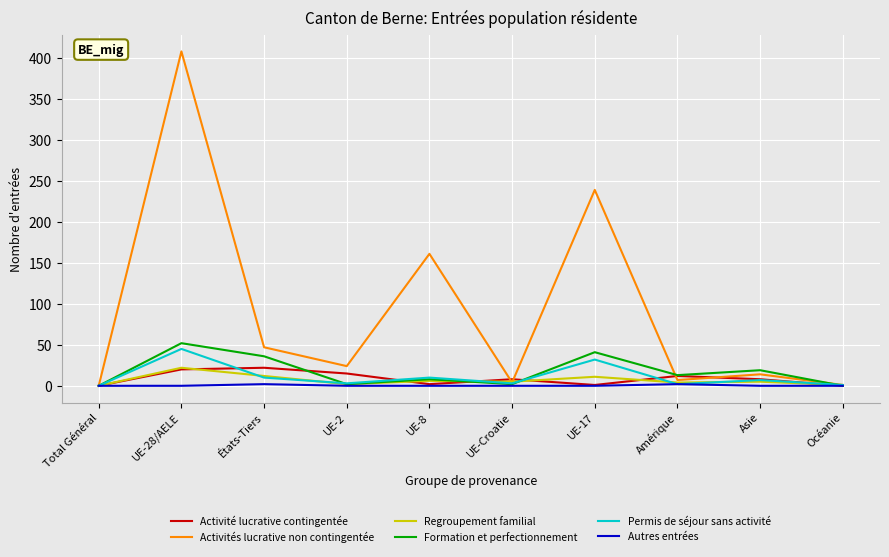

Which series has the largest total across all categories?

Activités lucrative non contingentée